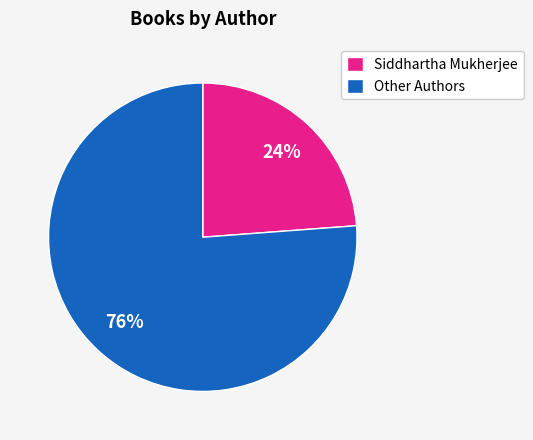

Count the number of slices in the pie.

2